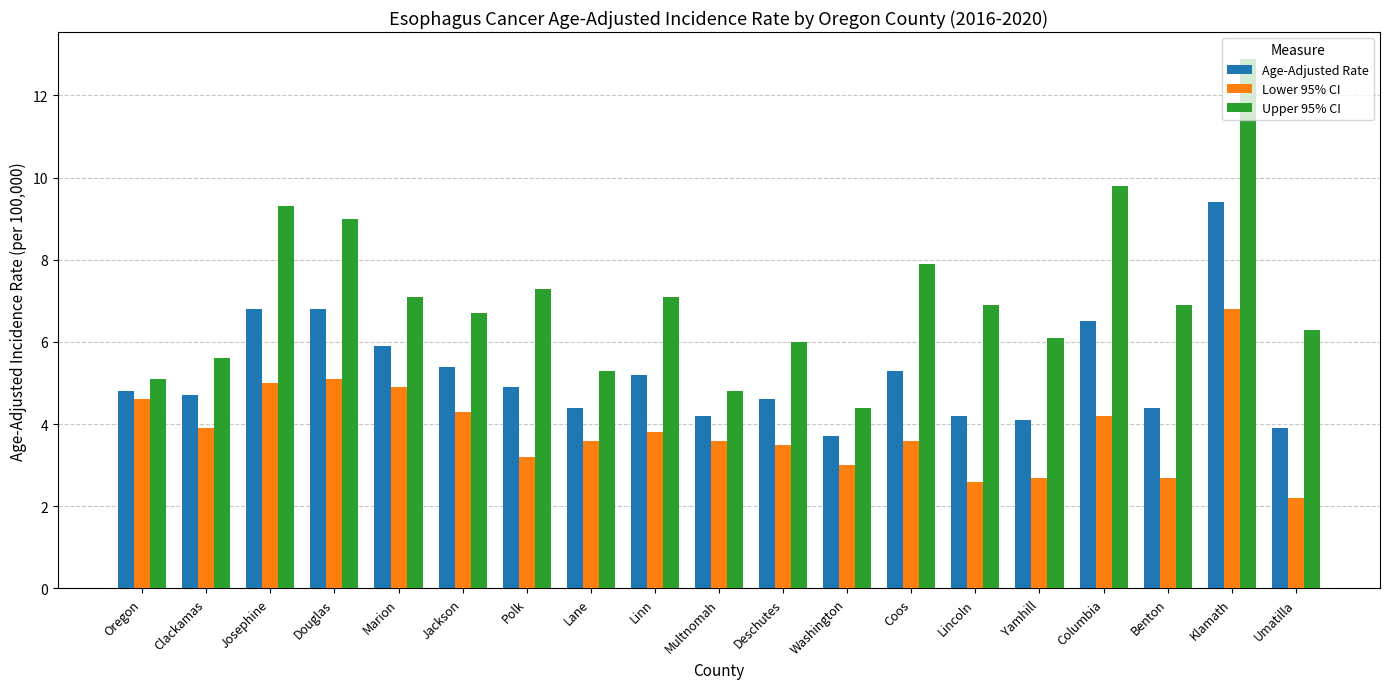

True or false: Lower 95% CI has a value of 5.0 at Josephine.

True